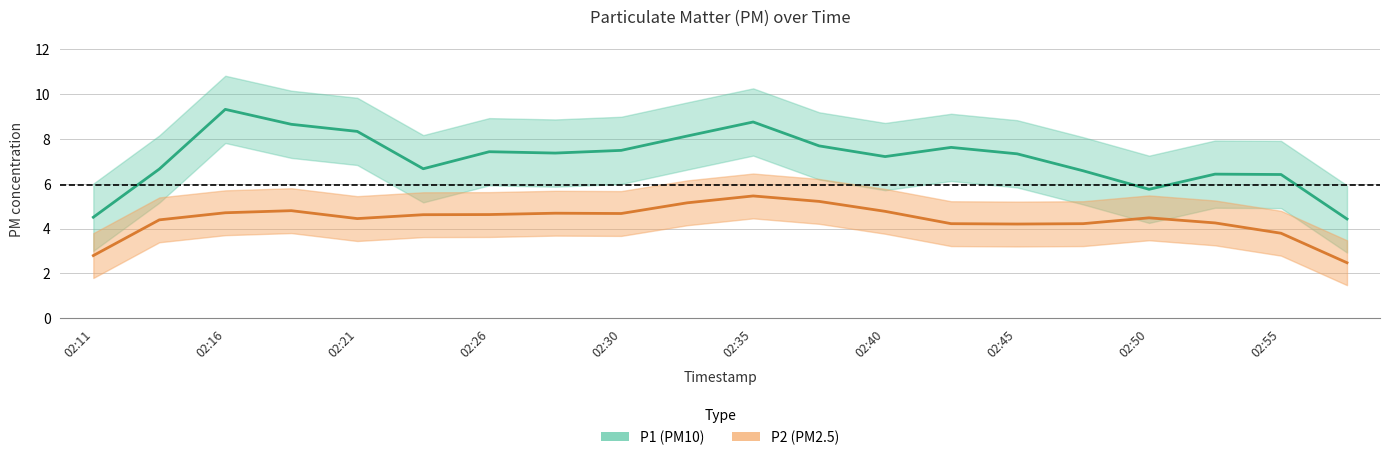

At which category does P2 reach its first local peak?

02:18